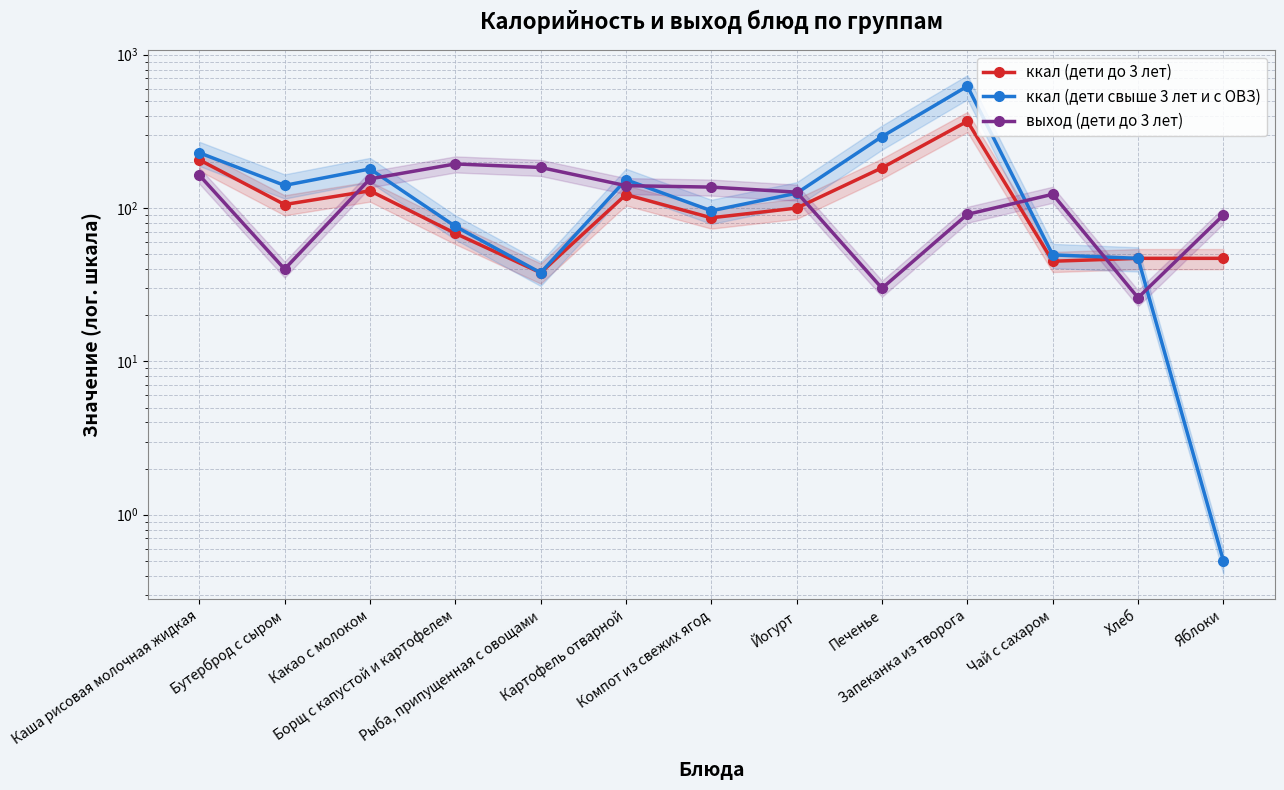

How many data points in ккал (дети свыше 3 лет и с ОВЗ) are above 125?

6